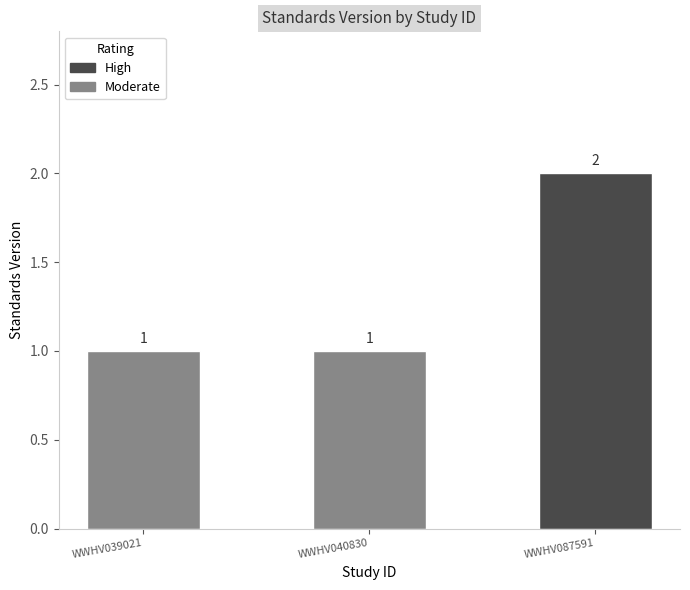

What is the sum of all values?

4